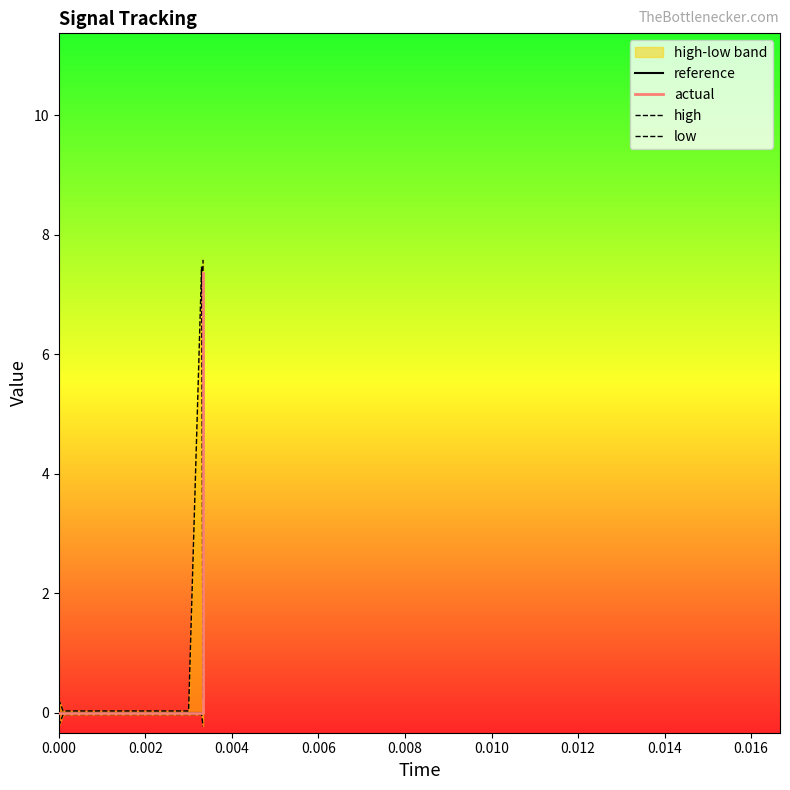

How many data points in actual are above 0?

1